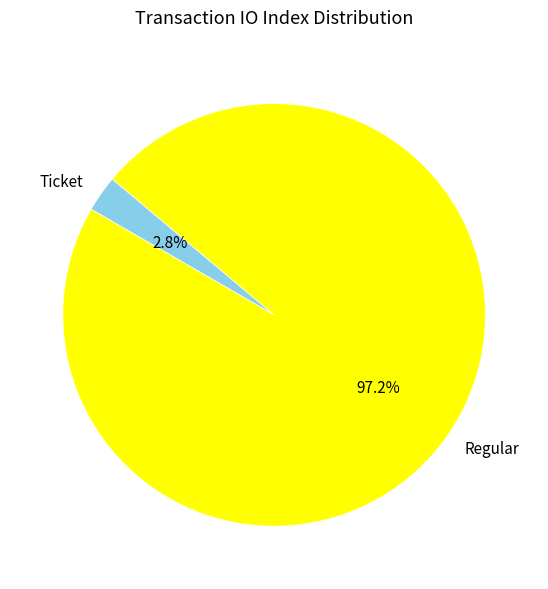

What is the largest slice in the pie chart?

Regular